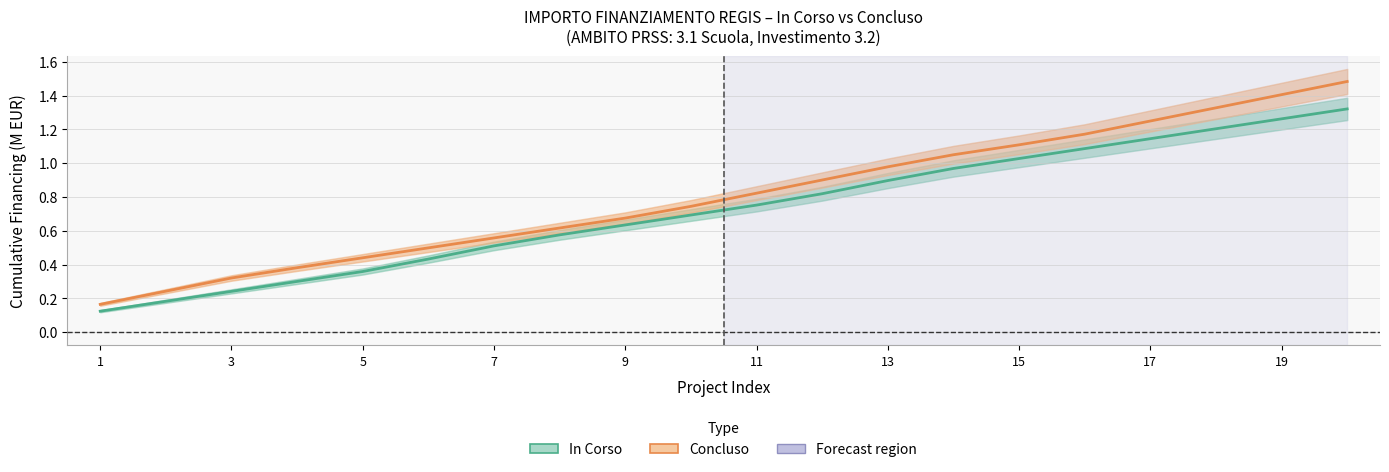

True or false: Concluso and In Corso cross at least once.

False